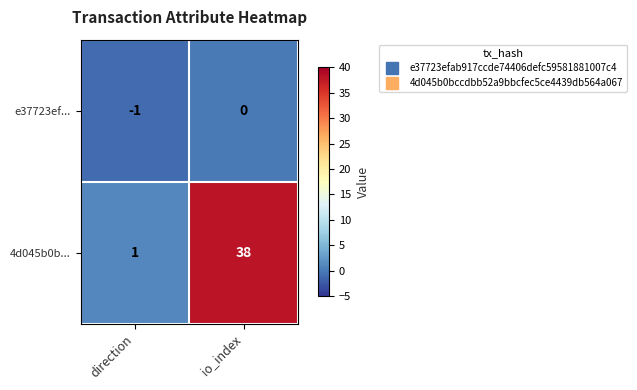

Reading left to right, transcribe all the data shown in this chart.

e37723ef...: direction=-1	io_index=0
4d045b0b...: direction=1	io_index=38